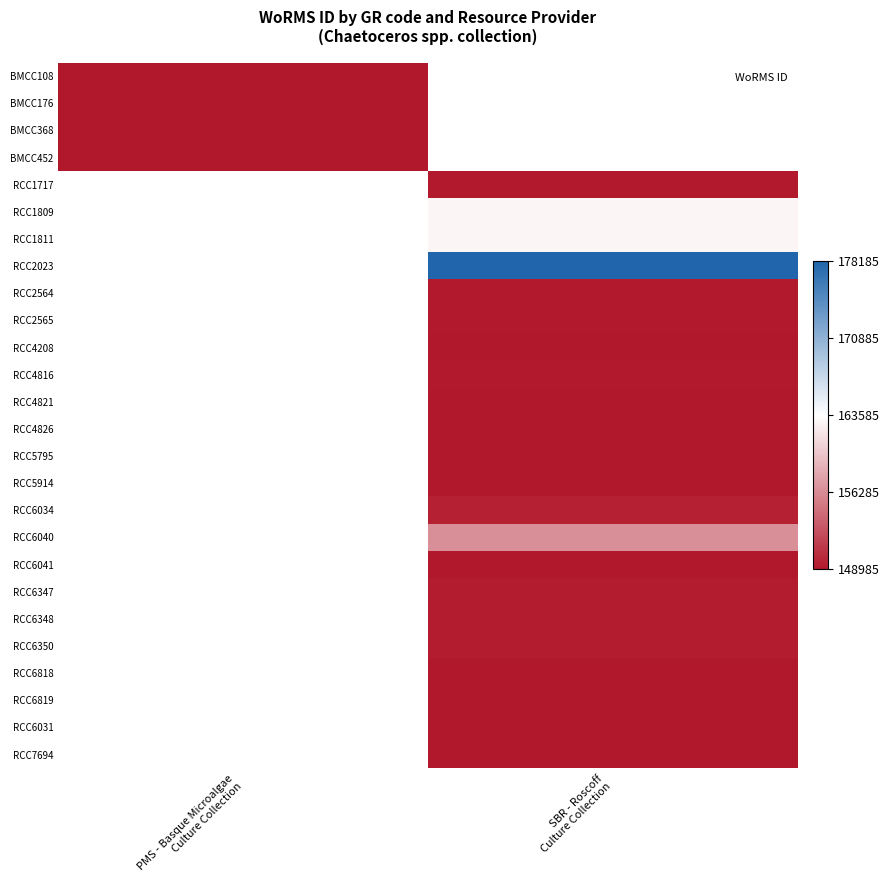

The RCC6031 series shows 36283.8 at SBR - Roscoff Culture Collection. True or false?

False